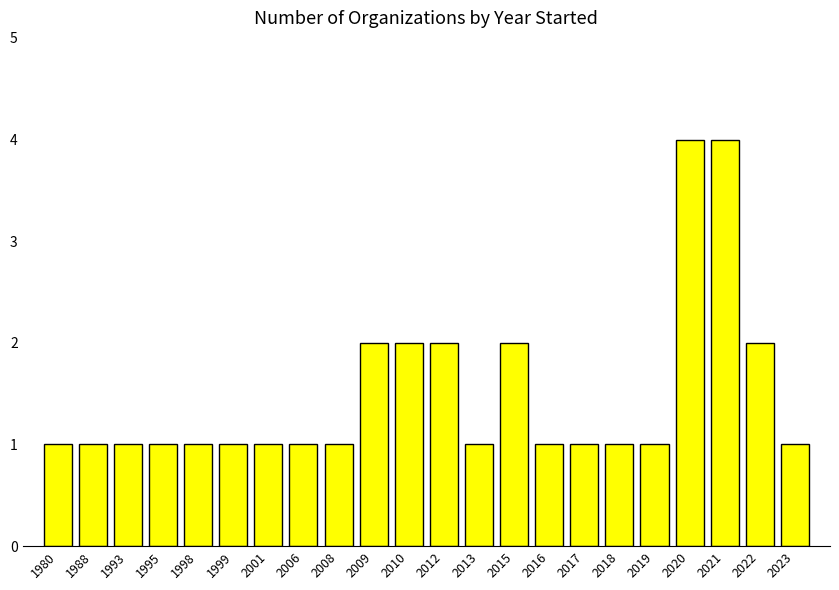

What is the difference between the values at 2013 and 2021?

3